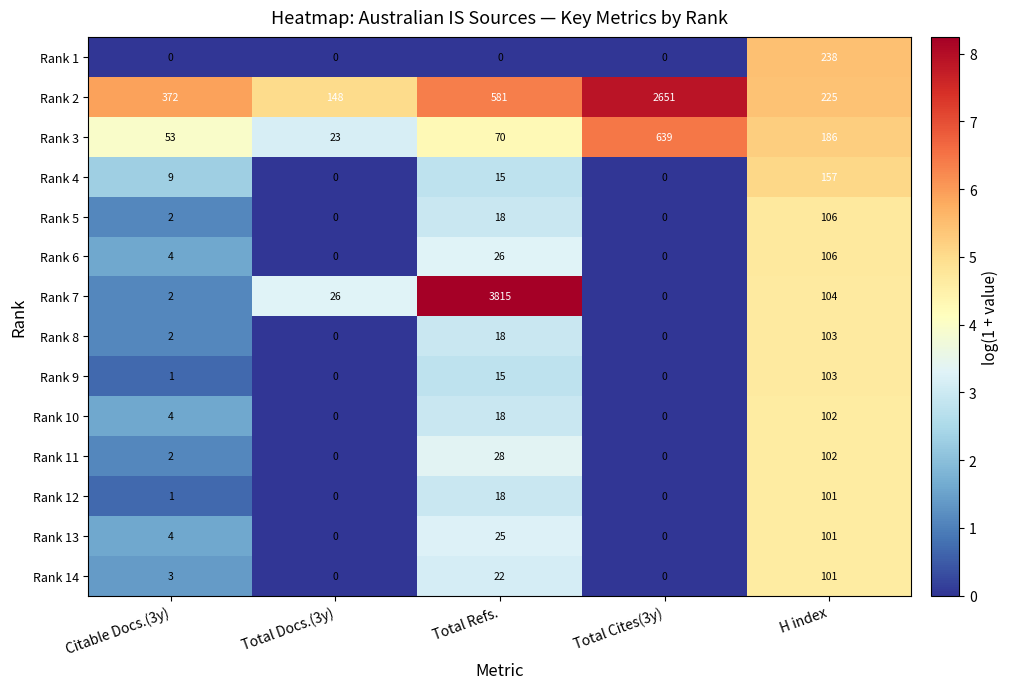

What is the average value of the Rank 2 series?

795